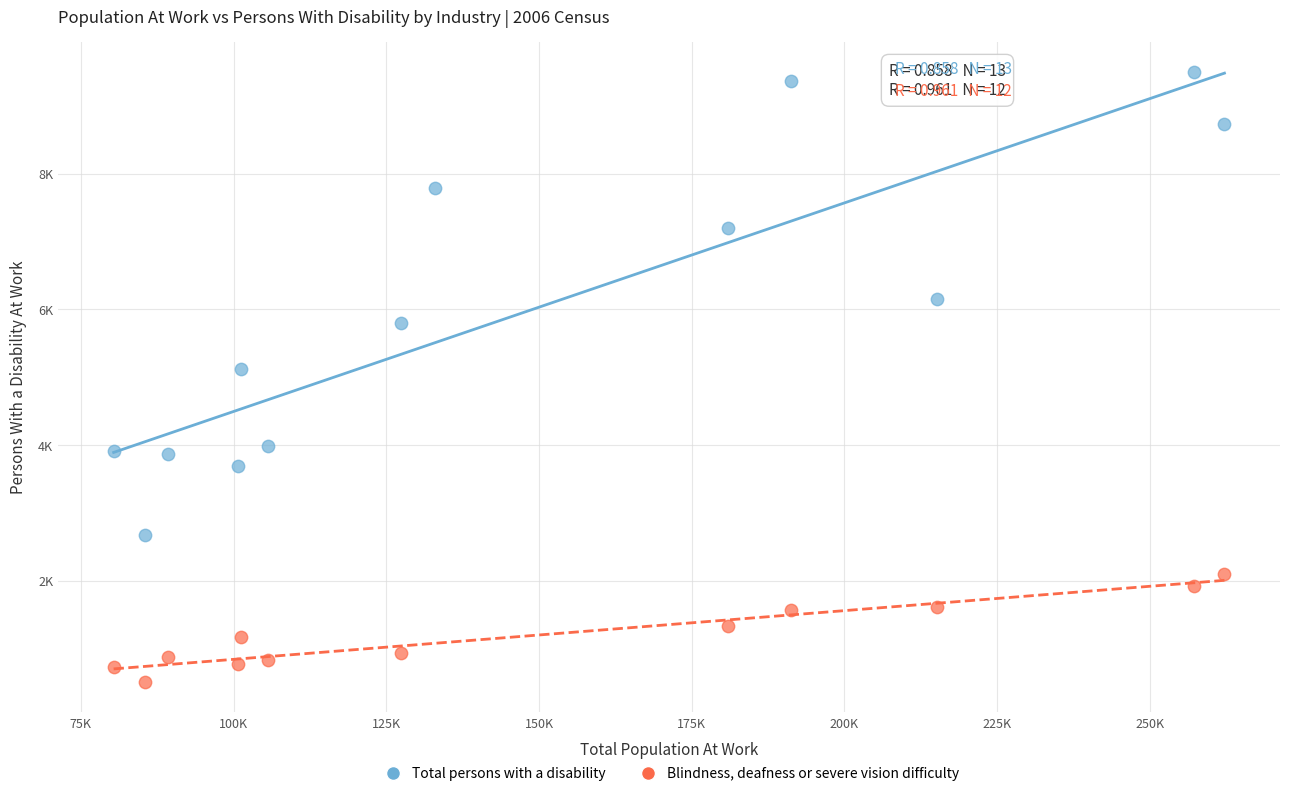

What are all the series names shown in the legend?

Total persons with a disability, Blindness, deafness or severe vision difficulty